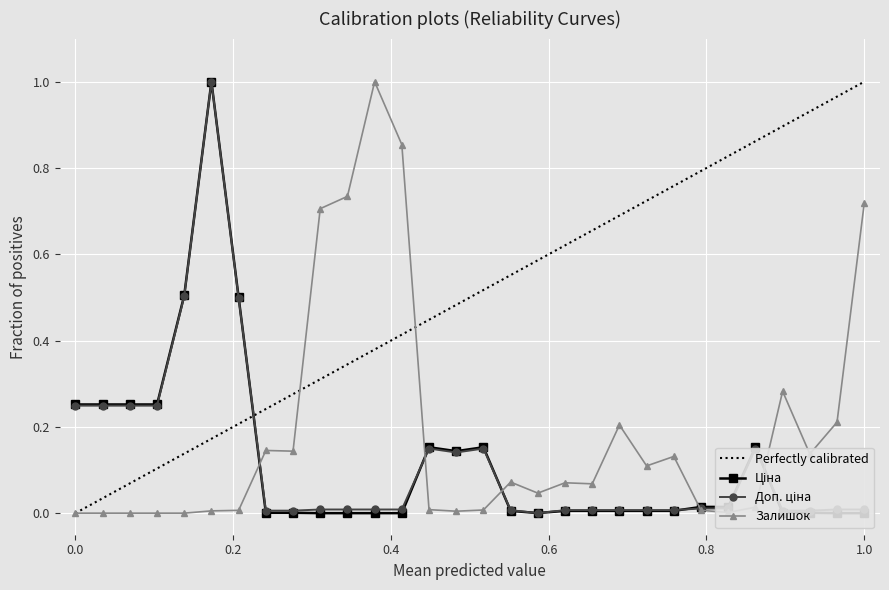

True or false: Залишок has more than 0 interior local peaks.

True